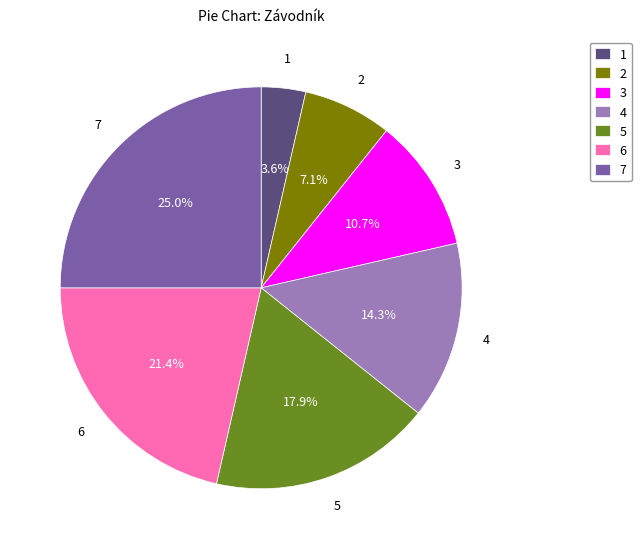

Is there a majority slice in this chart?

No